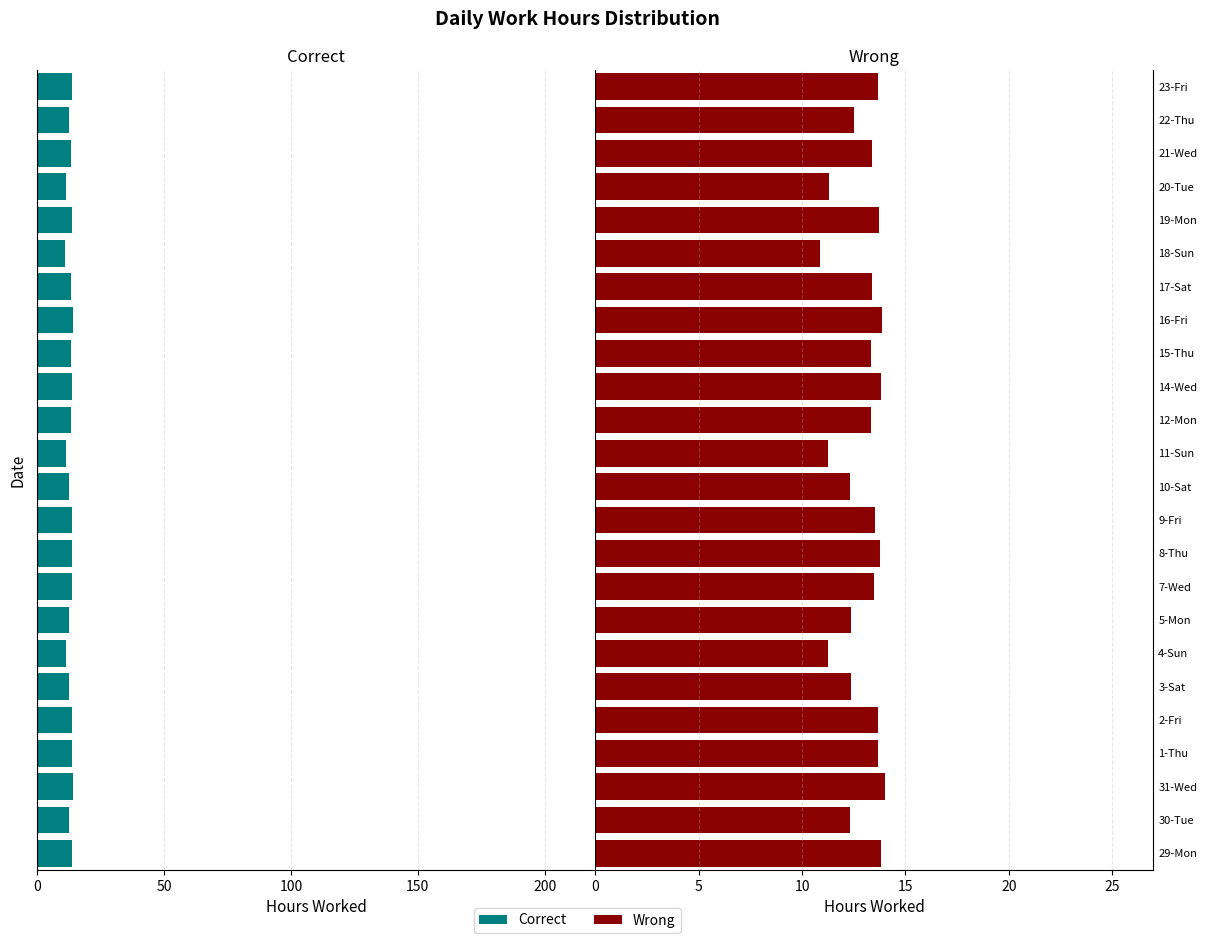

The value of Correct at 8-Thu is -7.4. True or false?

False